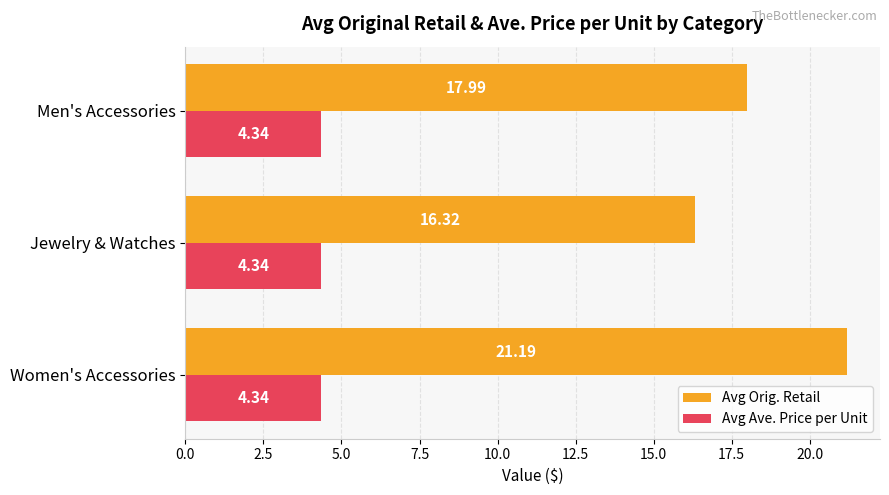

Rank the series by their maximum value, from highest to lowest.

Avg Orig. Retail, Avg Ave. Price per Unit